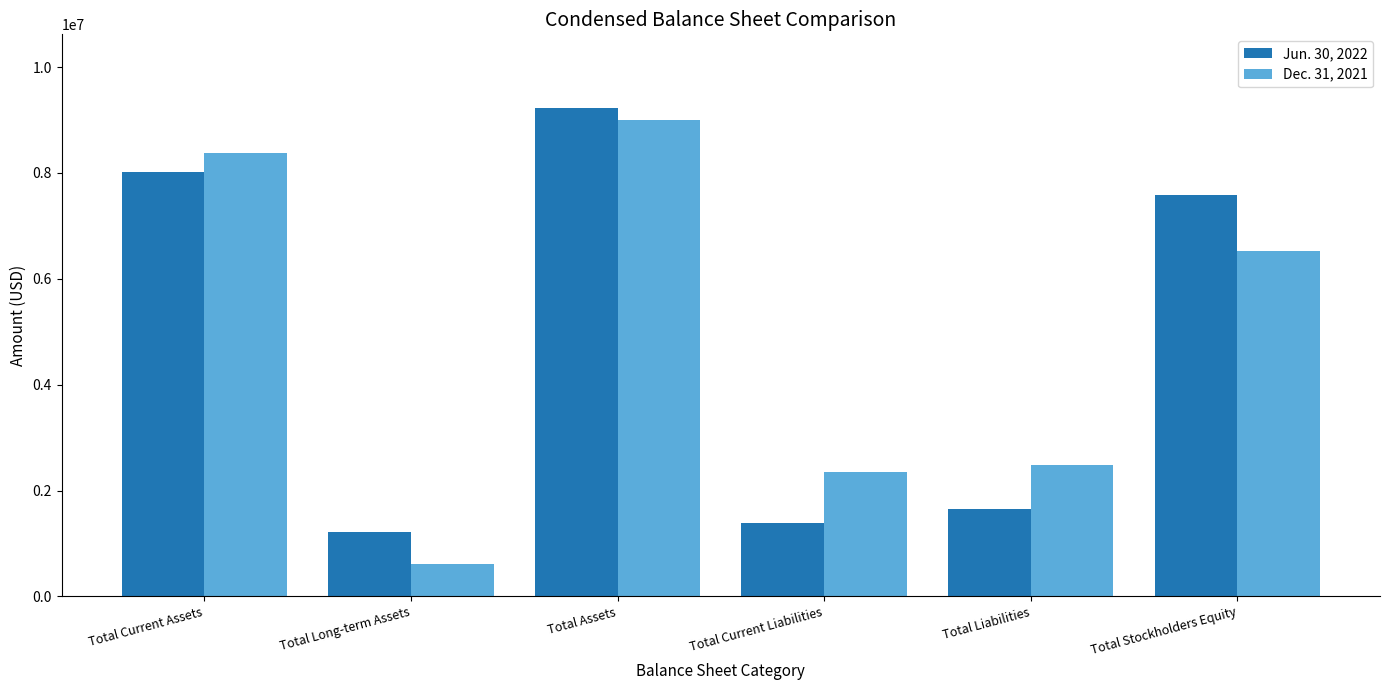

Which series has the largest range (max minus min)?

Dec. 31, 2021